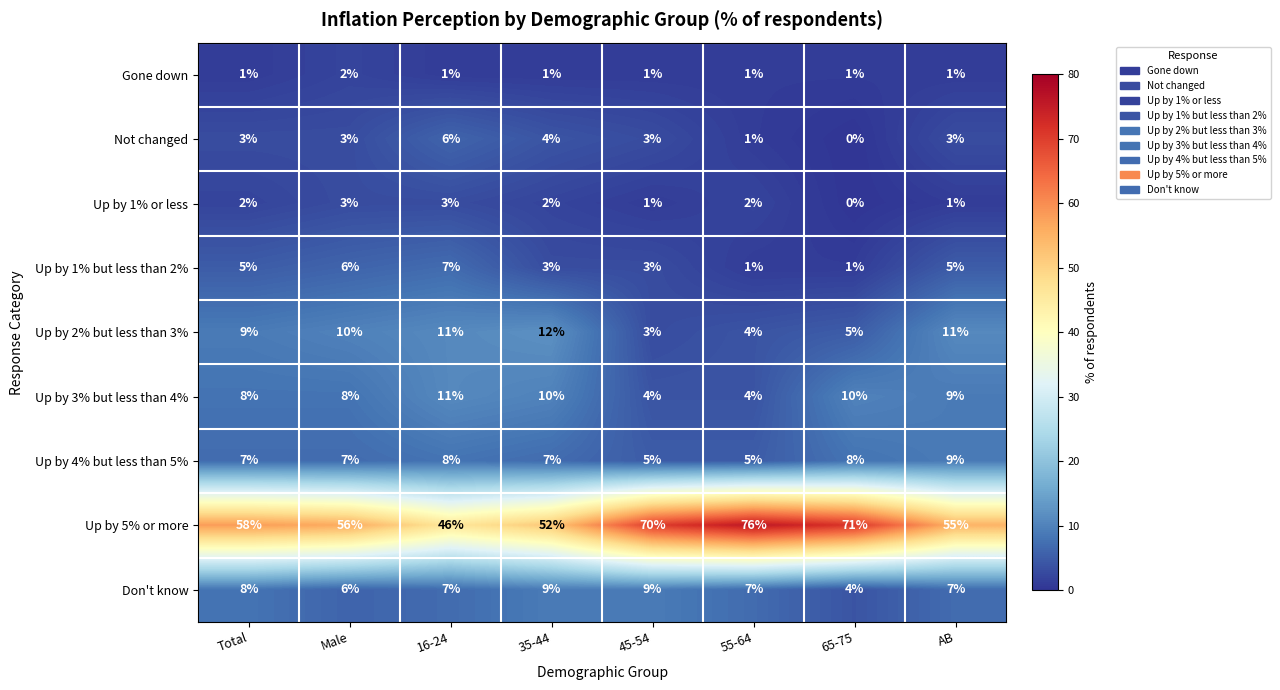

At how many categories does at least one series exceed 42?

8